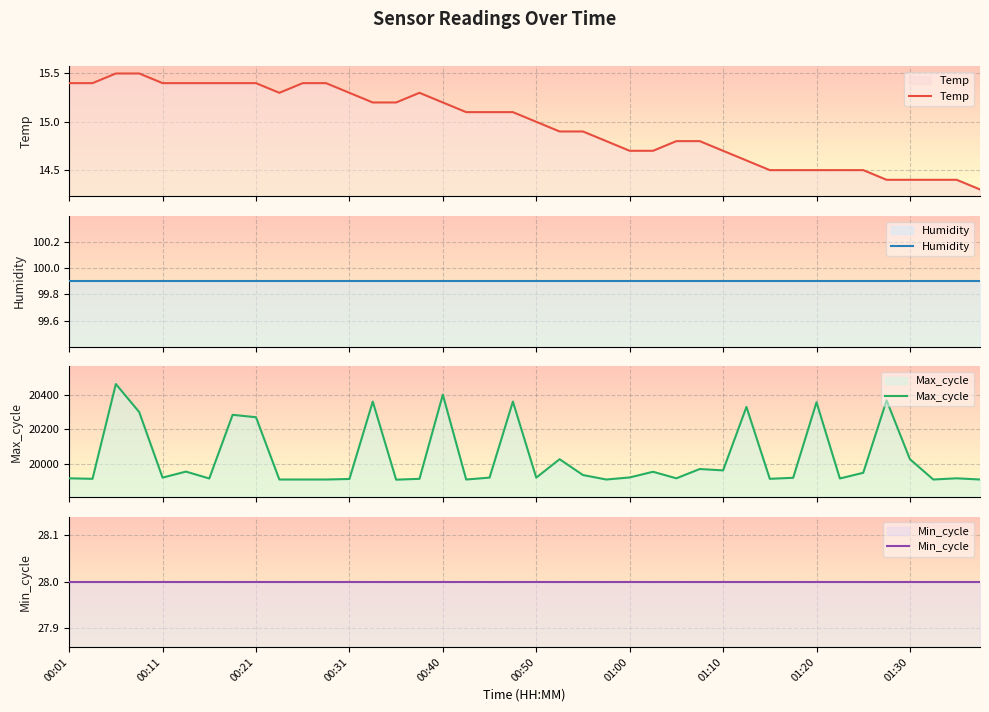

Between 37 and 23, which is larger?

23